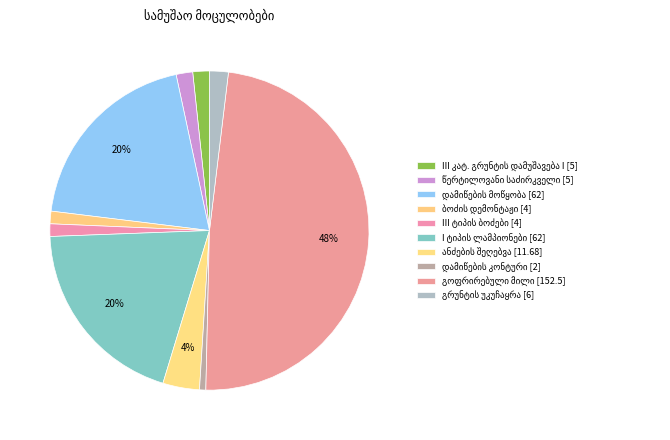

Does განათების I ტიპის ლამპიონების მონტაჟი account for over 50% of the chart?

No